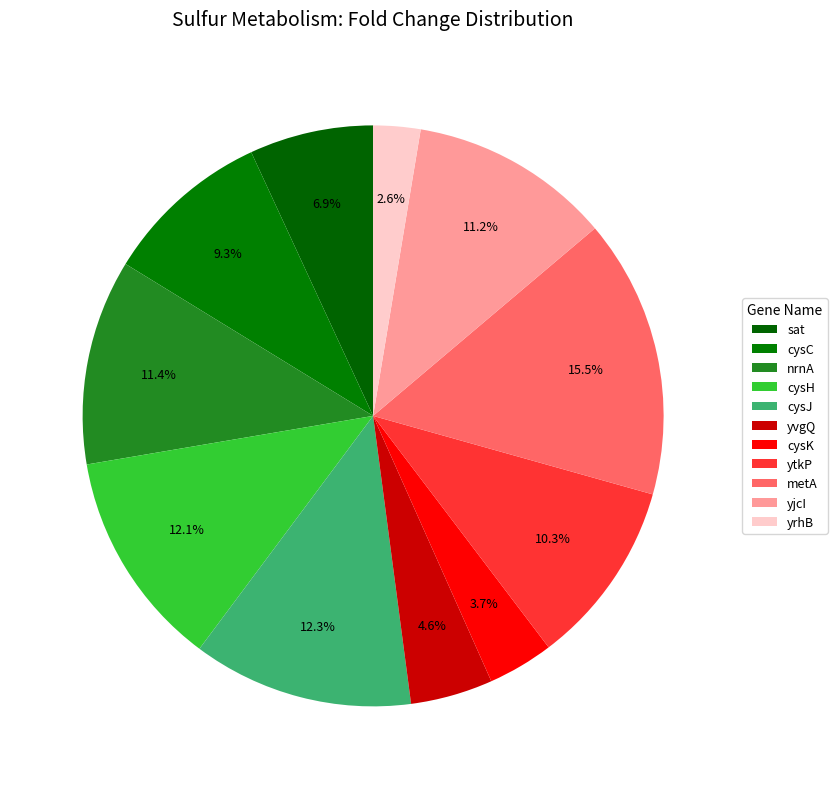

Rank the categories by value from lowest to highest.

yrhB, cysK, yvgQ, sat, cysC, ytkP, yjcI, nrnA, cysH, cysJ, metA